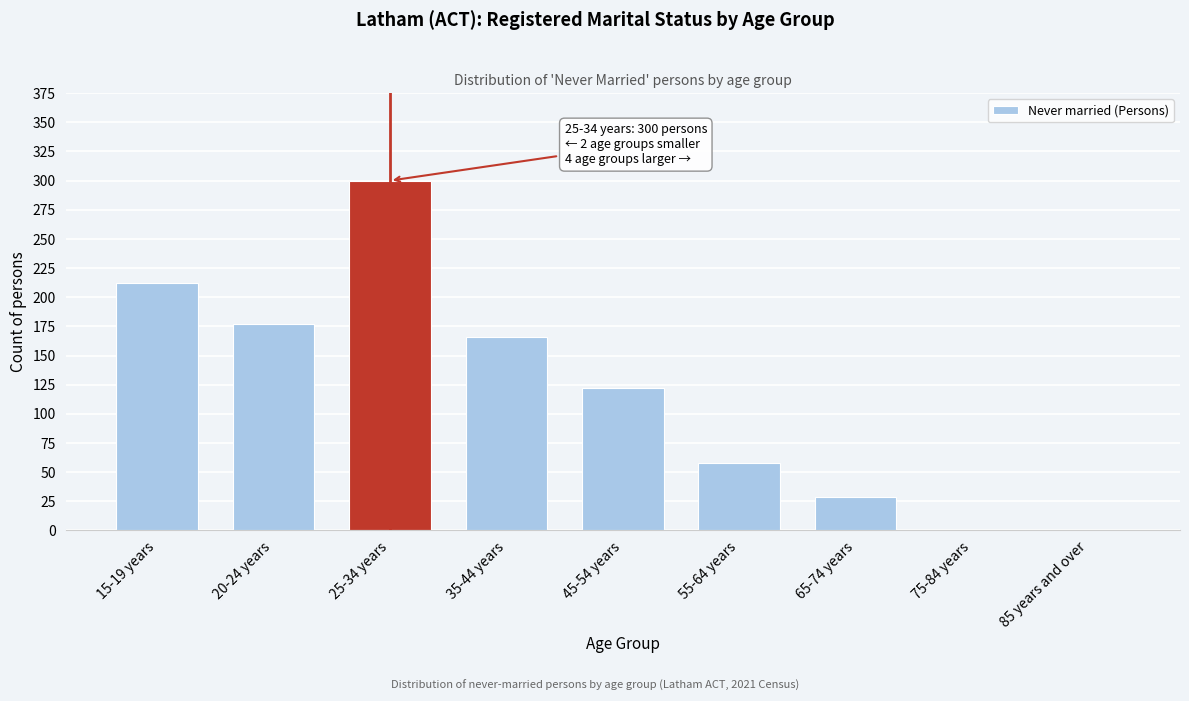

Reading right to left, extract all data points from this chart.

85 years and over=0	75-84 years=0	65-74 years=29	55-64 years=58	45-54 years=122	35-44 years=166	25-34 years=300	20-24 years=177	15-19 years=212